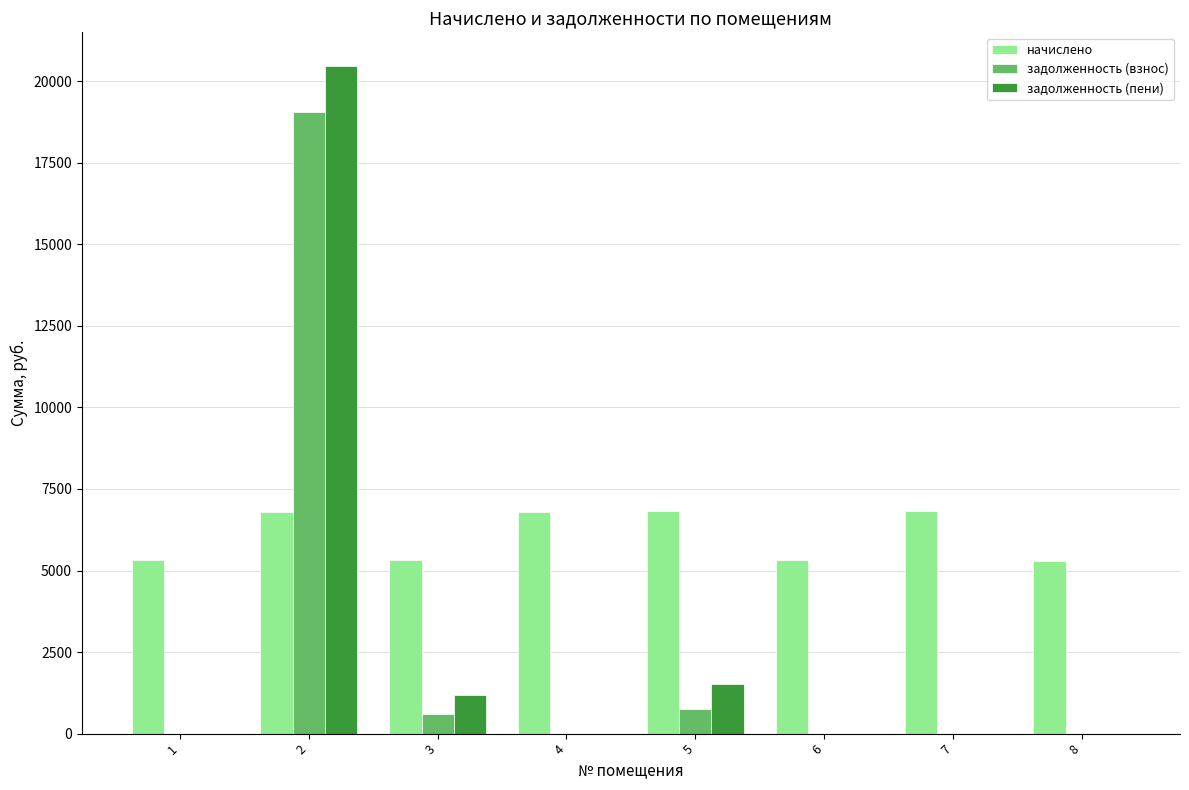

How many series are shown in this chart?

3